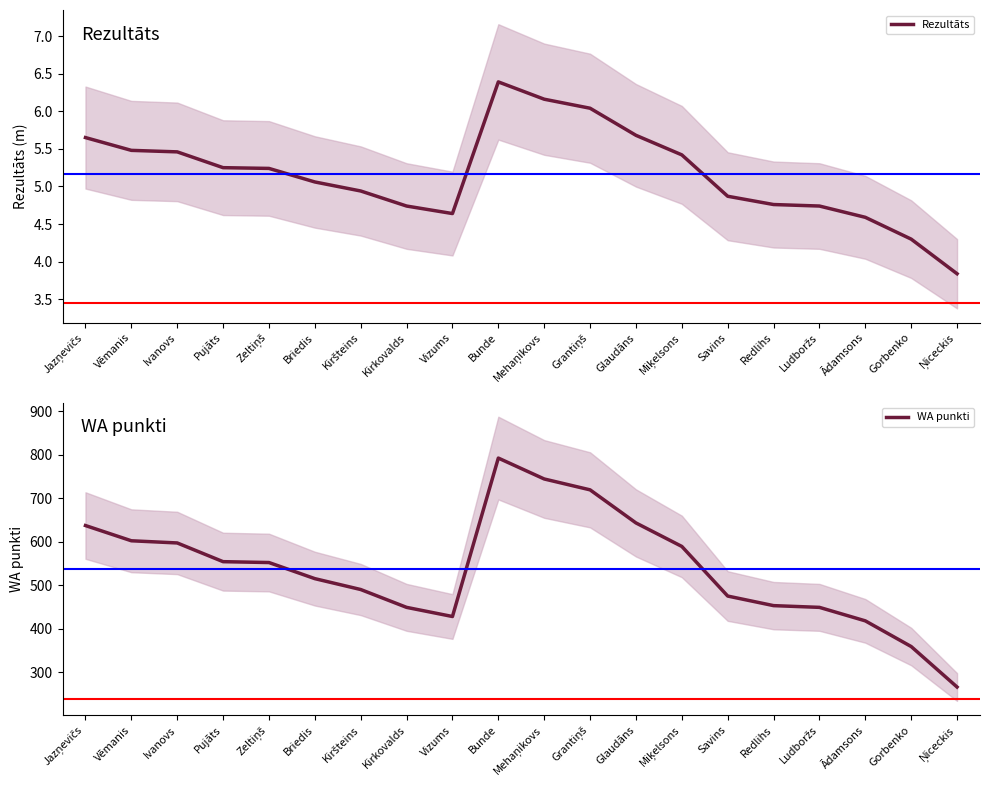

Between Grantiņš and Miķelsons, which series saw the biggest shift?

WA punkti